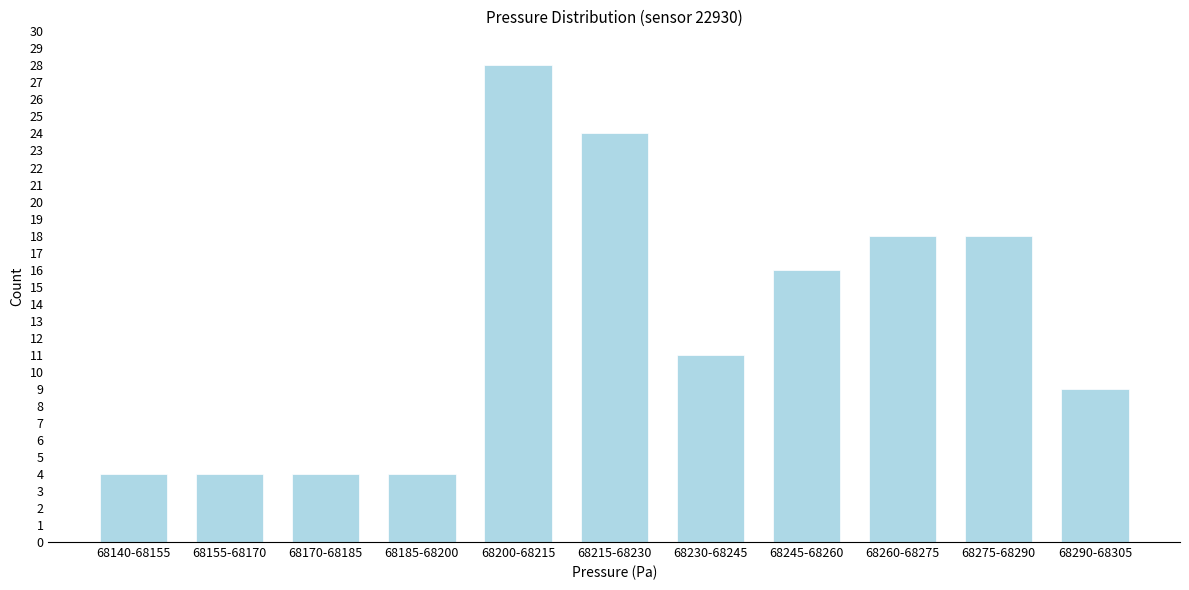

Reading left to right, extract all data points from this chart.

68140-68155=4	68155-68170=4	68170-68185=4	68185-68200=4	68200-68215=28	68215-68230=24	68230-68245=11	68245-68260=16	68260-68275=18	68275-68290=18	68290-68305=9